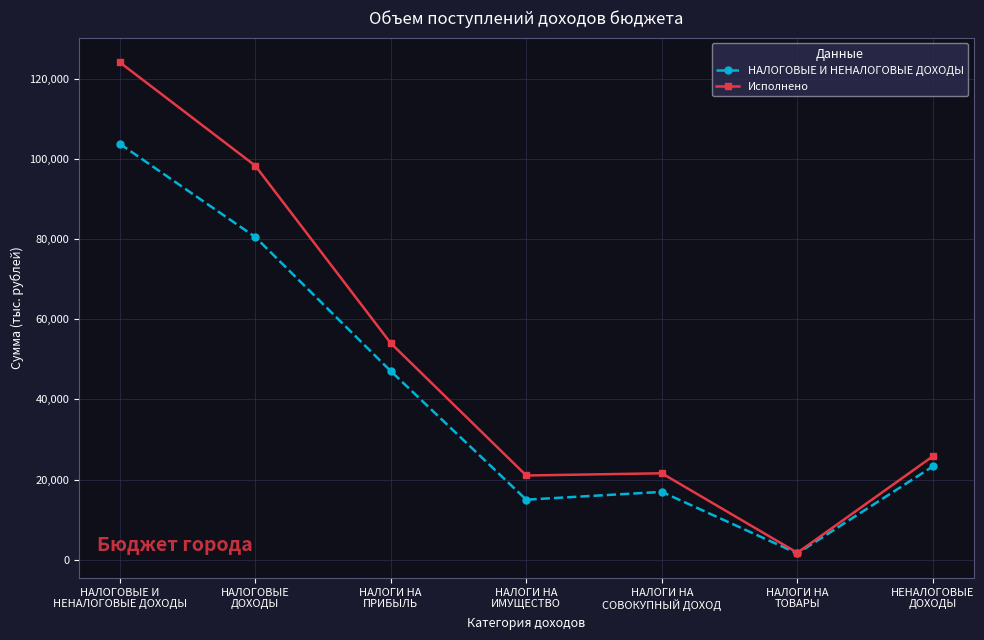

List the series in order of their overall mean, lowest first.

НАЛОГОВЫЕ И НЕНАЛОГОВЫЕ ДОХОДЫ, Исполнено